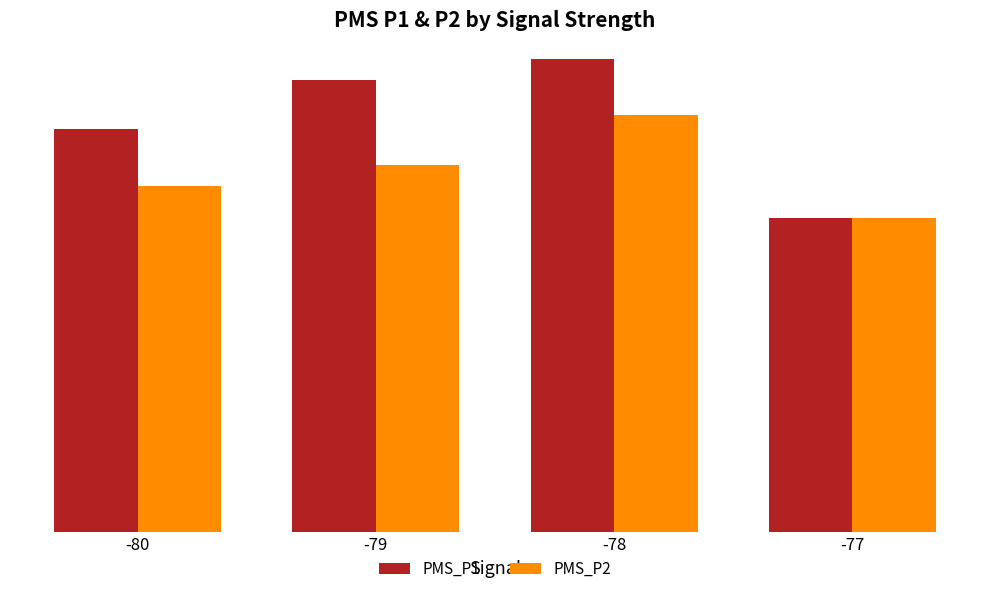

What is the sum of all PMS_P1 values?

6.5